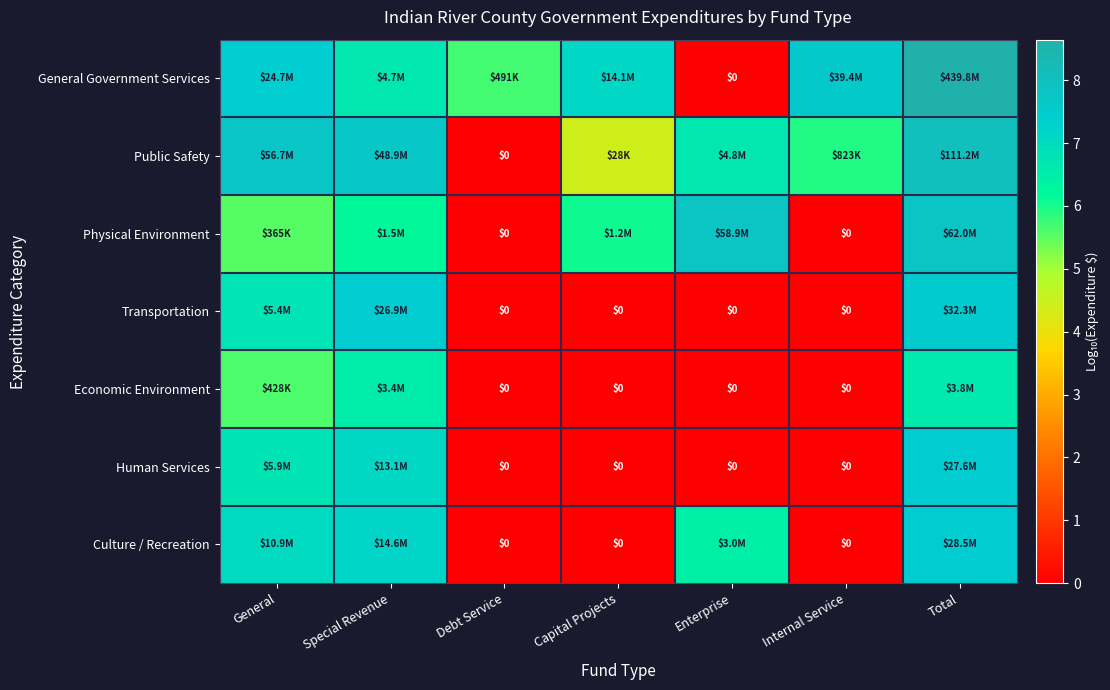

Rank the categories by Transportation value from lowest to highest.

Debt Service, Capital Projects, Enterprise, Internal Service, General, Special Revenue, Total